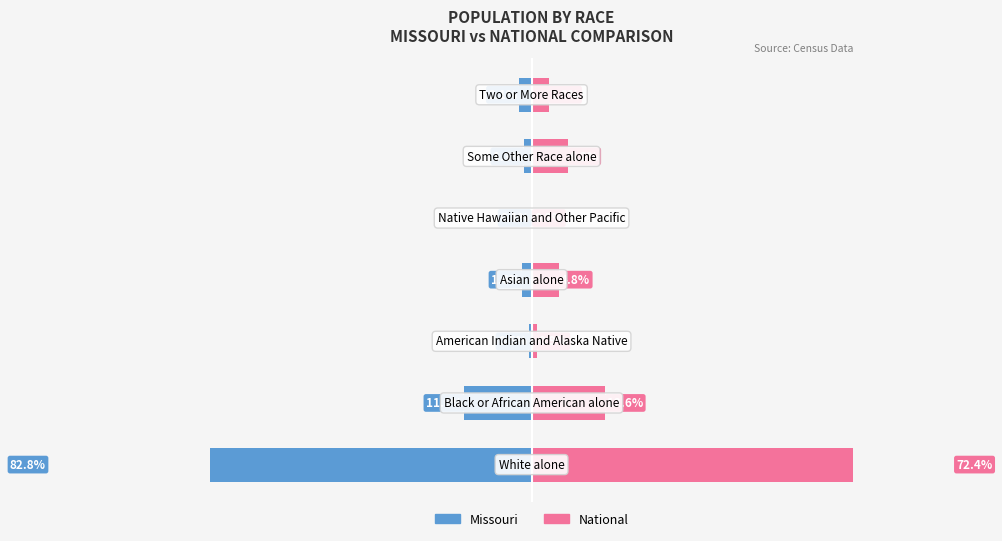

The value of National at 3 is 4.8. True or false?

True